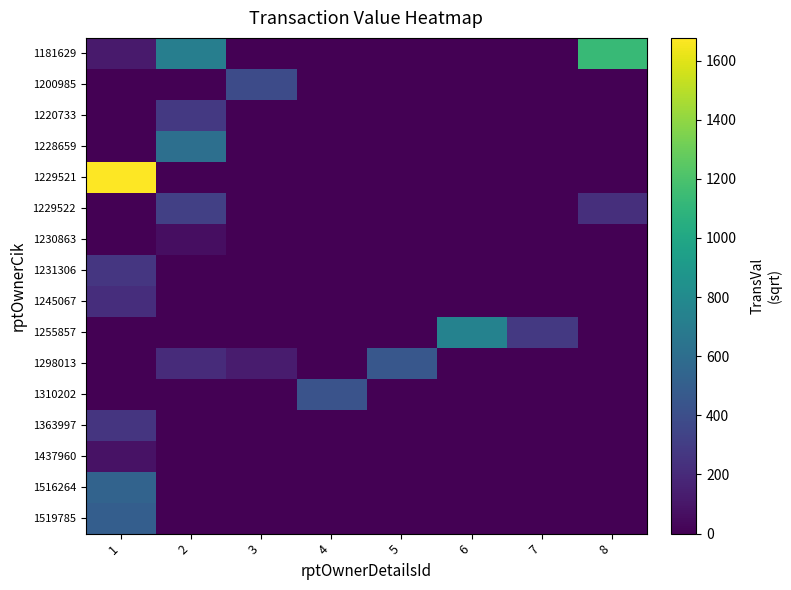

Which has a higher value, 4 or 7?

4